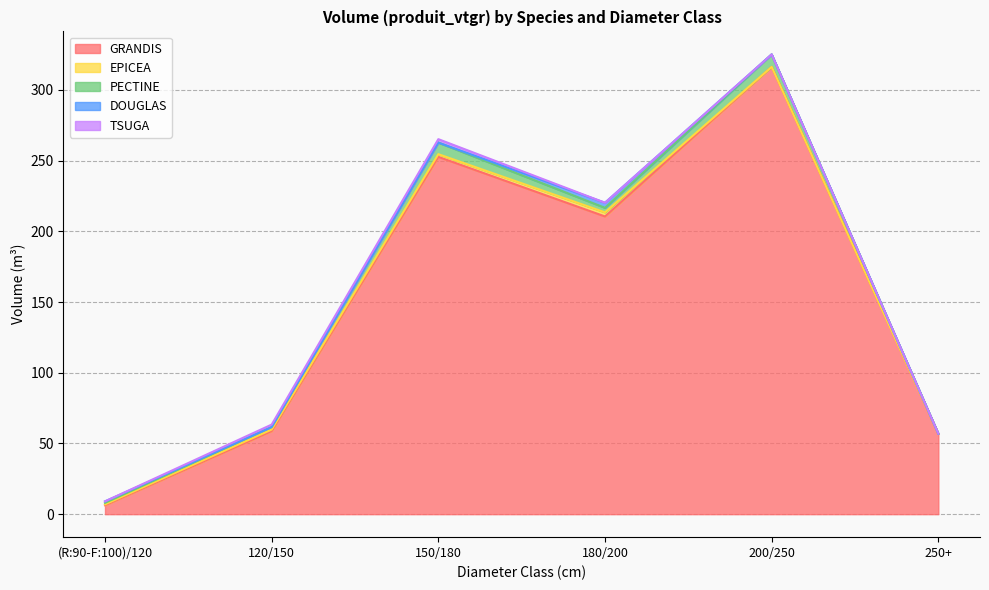

Read the EPICEA value at 180/200.

2.9